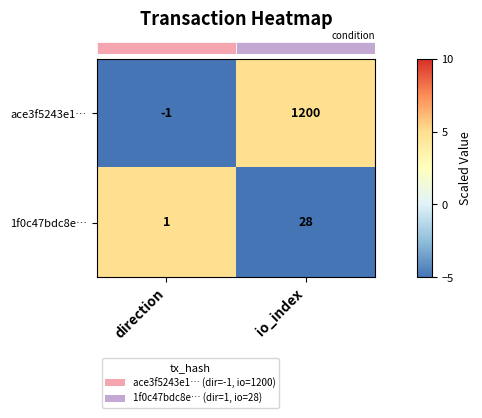

What is the difference between the highest and lowest values at direction?

2